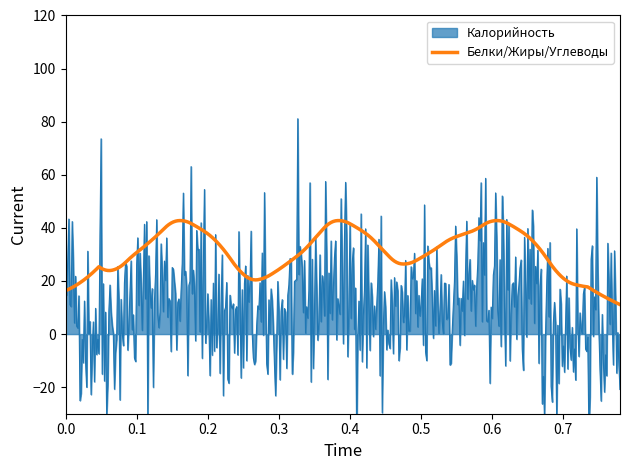

What is the lowest value of the Белки/Жиры/Углеводы series?

11.1